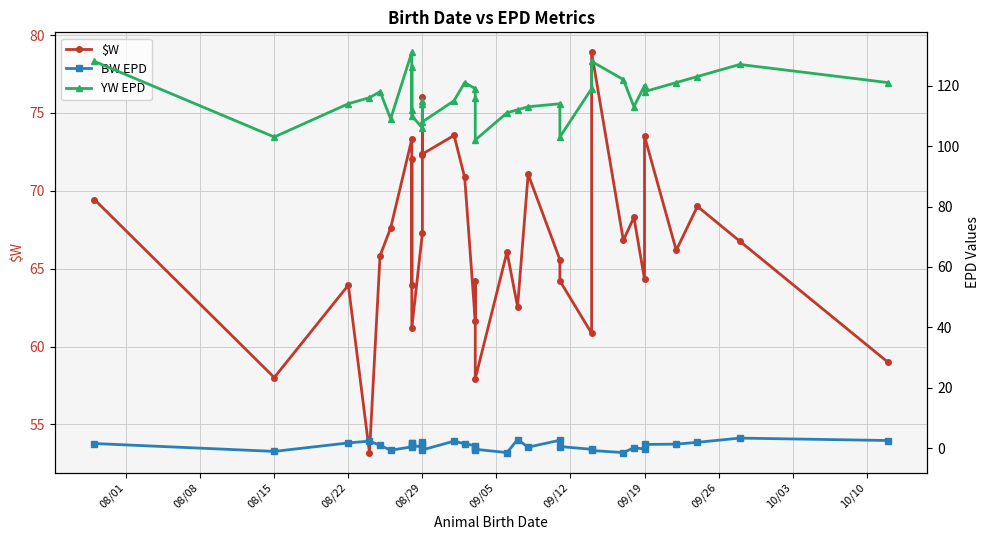

List the series in order of their overall mean, lowest first.

BW EPD, $W, YW EPD